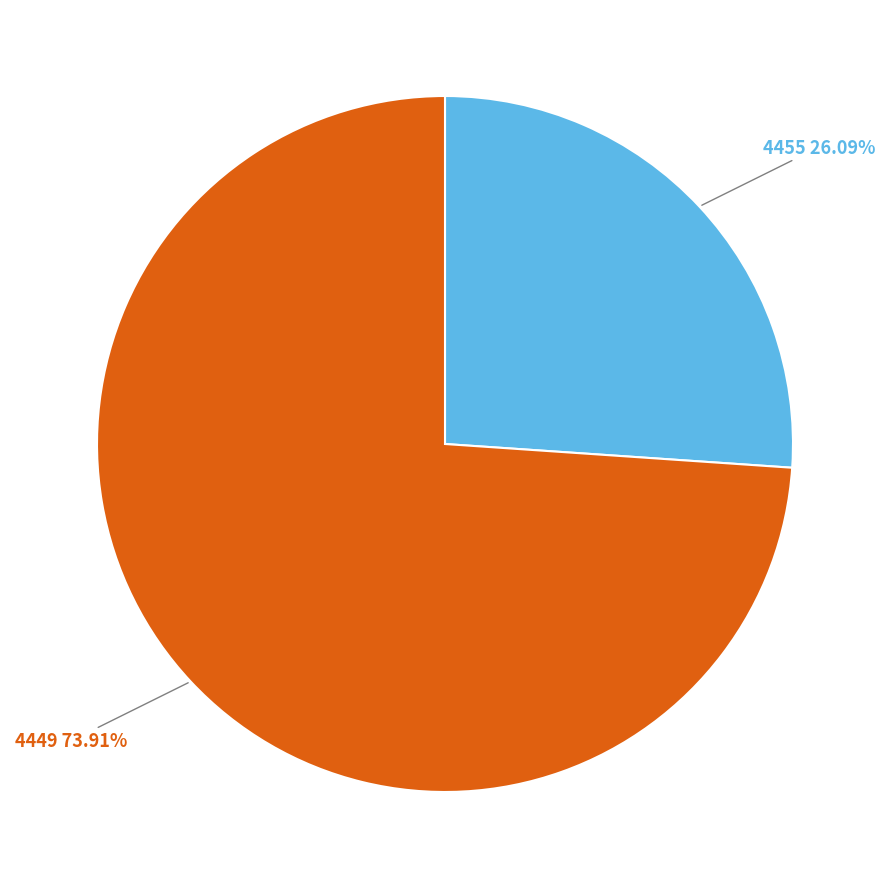

Which slice is the largest?

4449